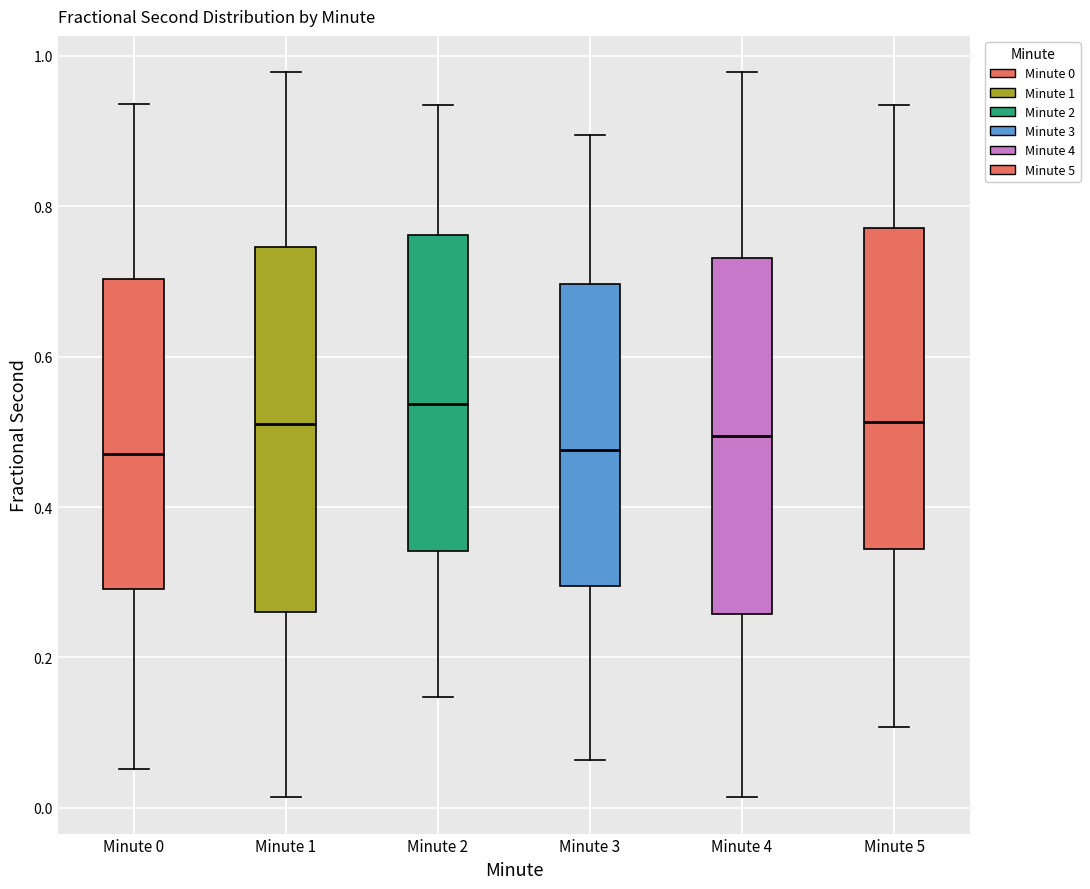

Reading left to right, transcribe this box plot: for each box, give where its median line is, the range the box spans, and where its two whiskers end, as read against the y-axis. The values are not printed on the chart, so give them approximately, as read against the axis.

Minute 0: median 0.48, box 0.30 to 0.70, whiskers 0.06 to 0.94
Minute 1: median 0.52, box 0.26 to 0.74, whiskers 0.02 to 0.98
Minute 2: median 0.54, box 0.34 to 0.76, whiskers 0.14 to 0.94
Minute 3: median 0.48, box 0.30 to 0.70, whiskers 0.06 to 0.90
Minute 4: median 0.50, box 0.26 to 0.74, whiskers 0.02 to 0.98
Minute 5: median 0.52, box 0.34 to 0.78, whiskers 0.10 to 0.94